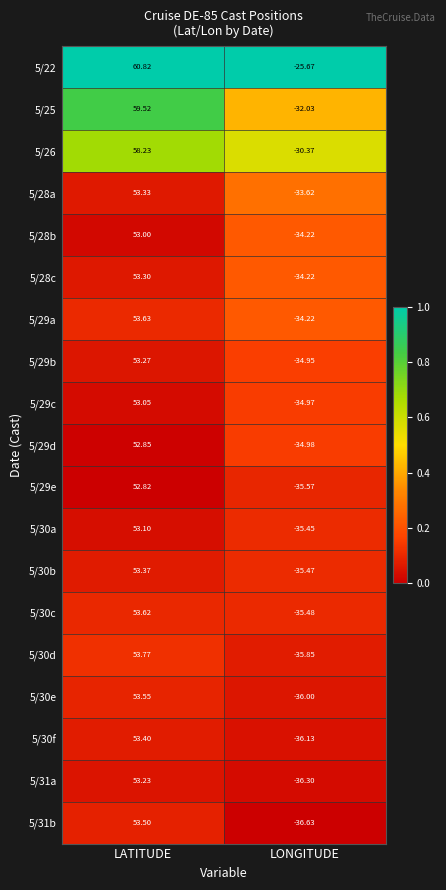

Where is 5/25 nearest to the value 13?

LONGITUDE